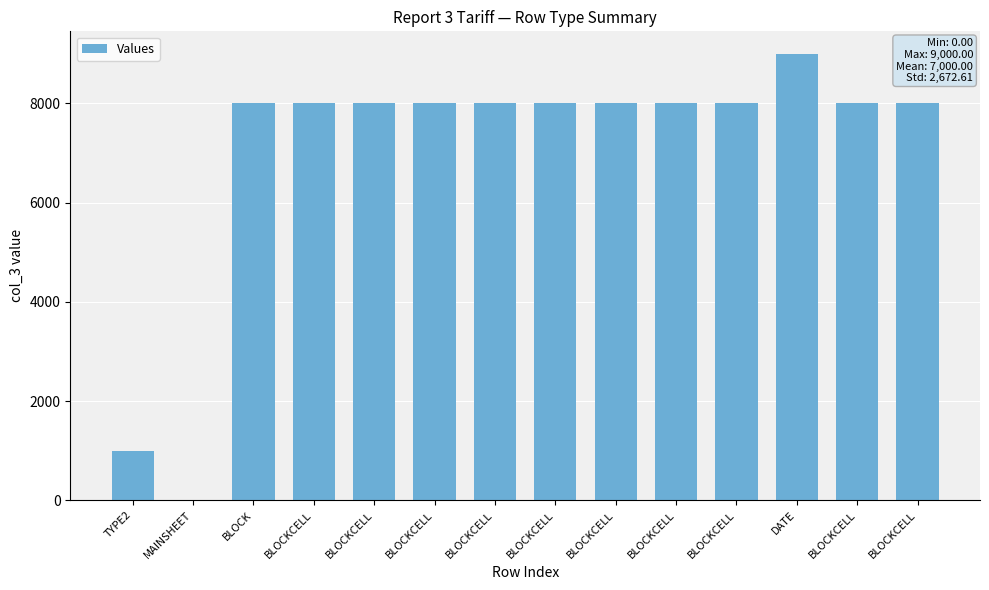

At which label does the data first exceed 8000?

DATE